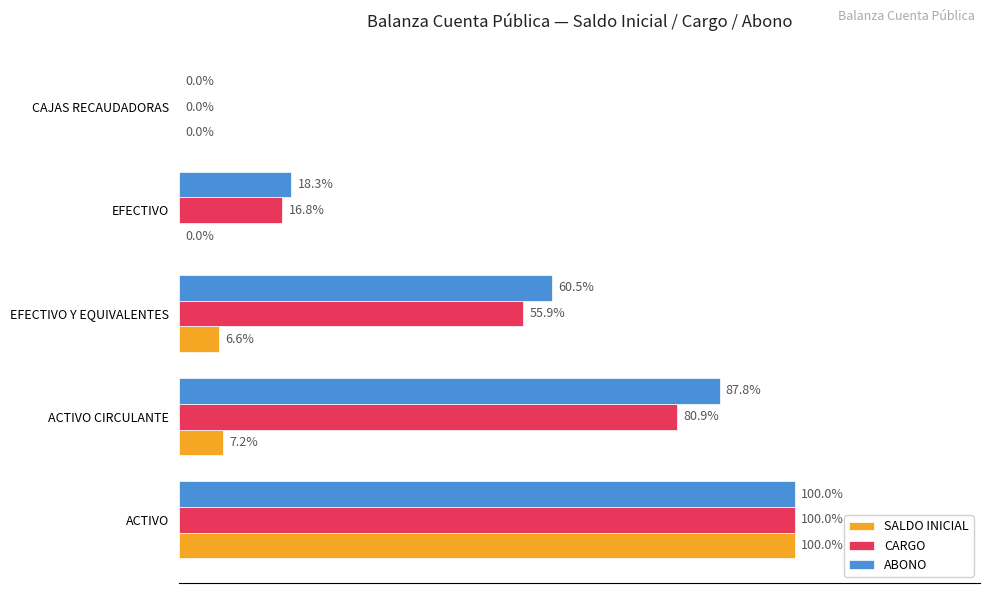

Is the value of CARGO at EFECTIVO Y EQUIVALENTES greater than the value of SALDO INICIAL at ACTIVO?

No